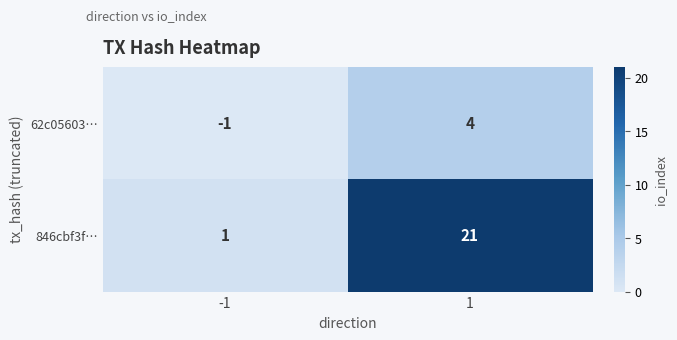

Rank the series at 1 from highest to lowest value.

846cbf3f…, 62c05603…